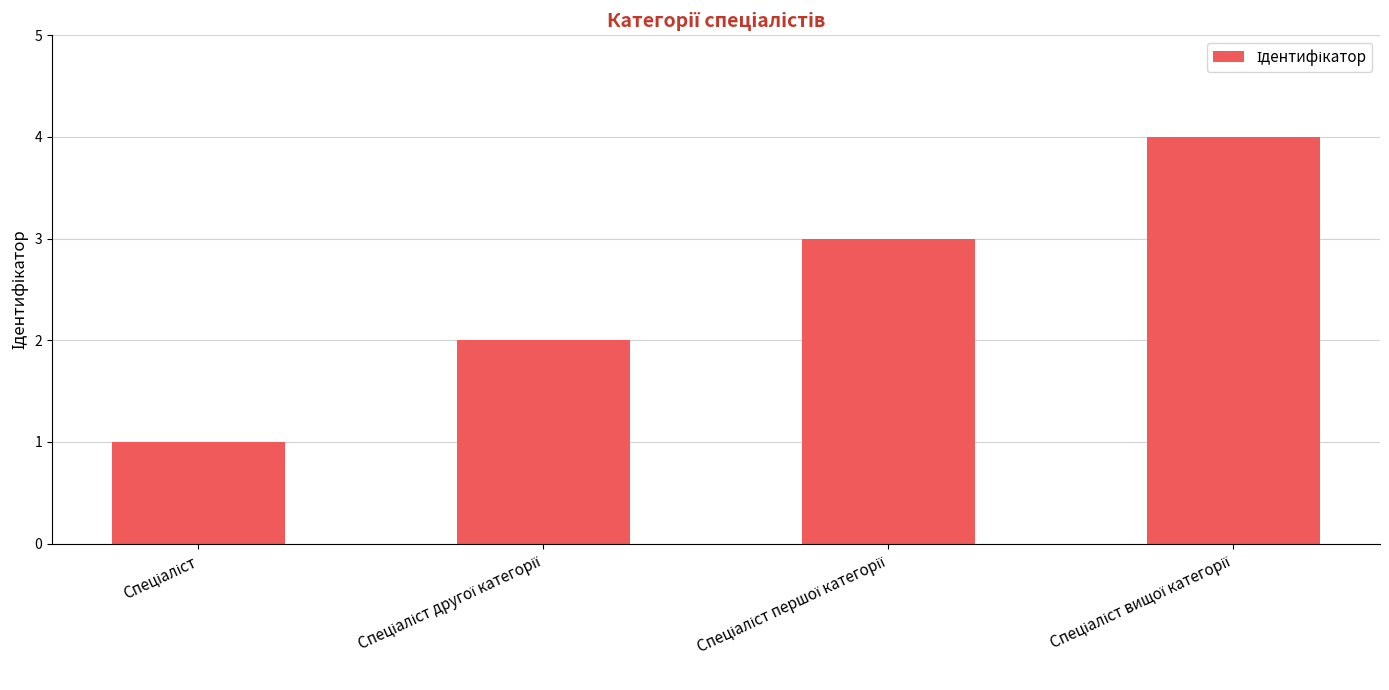

What is the sum of all values?

10